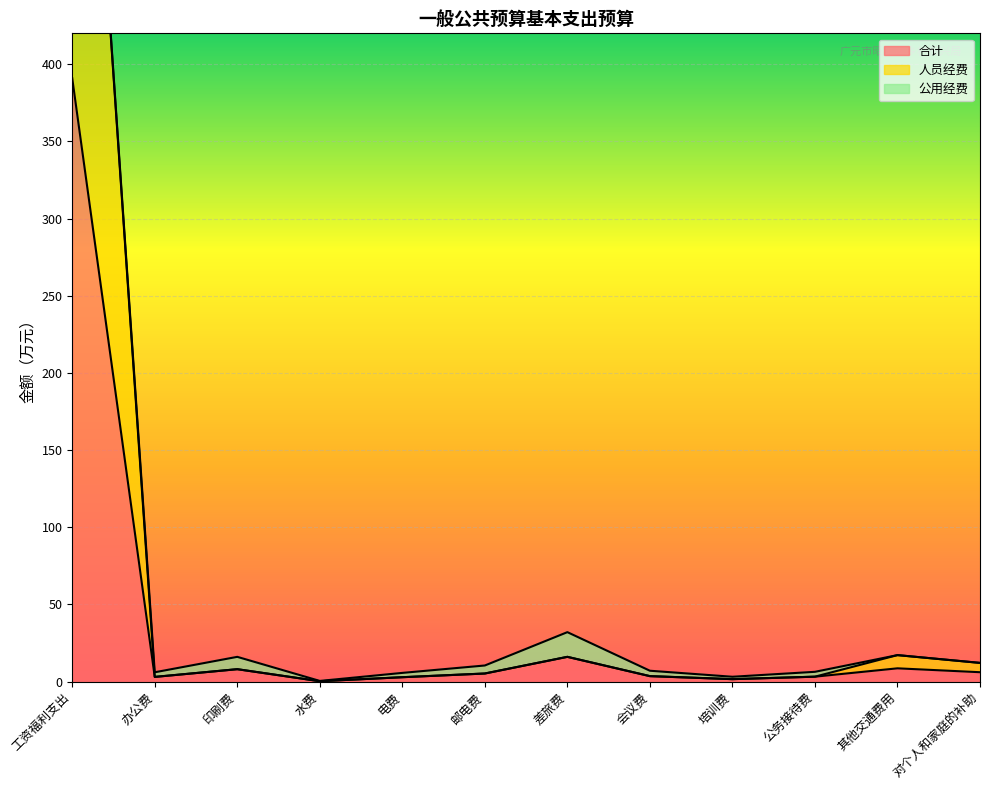

Does the chart display data point markers on the line(s)?

No